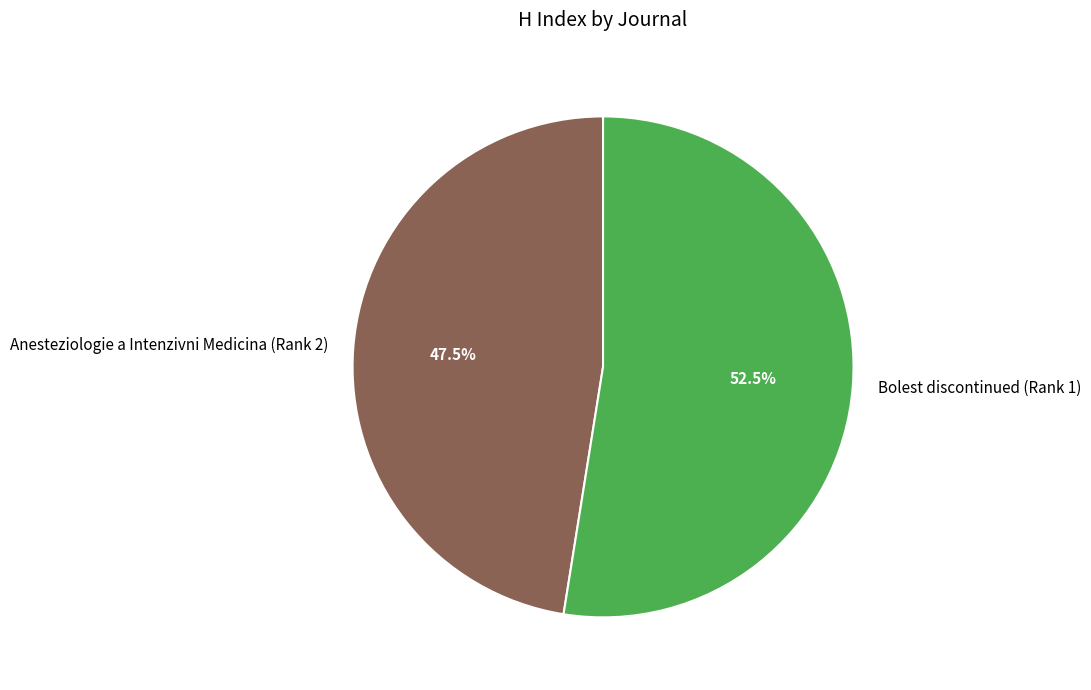

Count the number of slices in the pie.

2